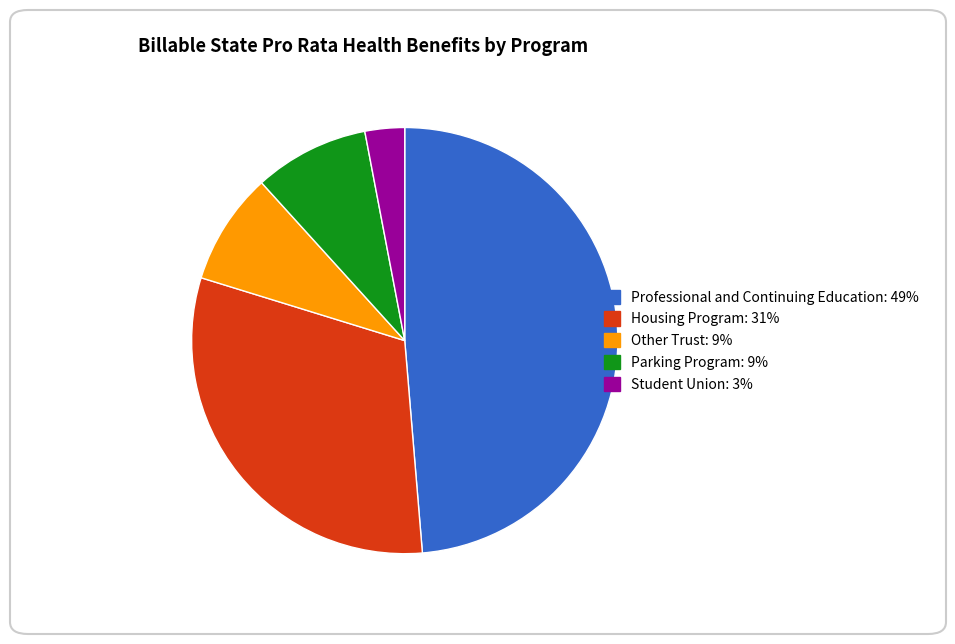

What is the largest slice in the pie chart?

Professional and Continuing Education